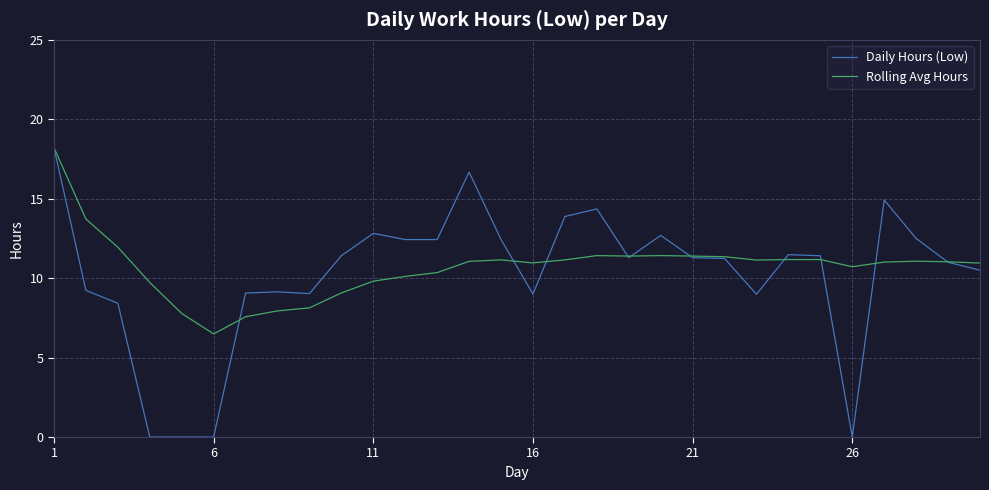

Which series has the largest range (max minus min)?

Daily Hours (Low)